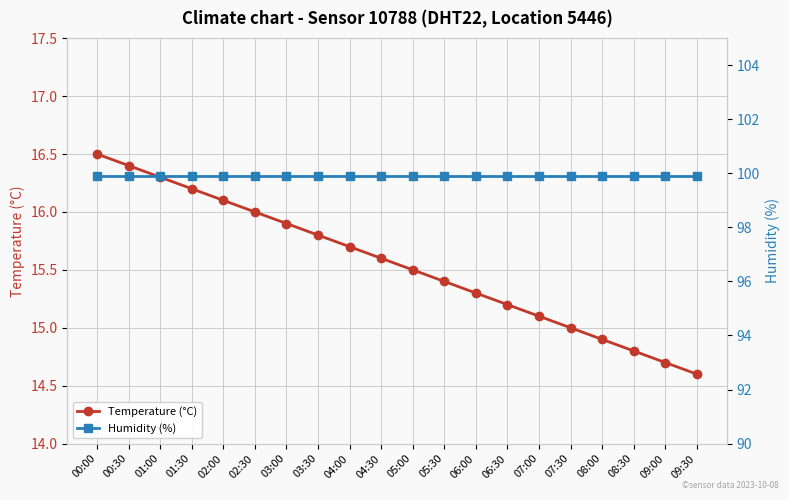

Reading left to right, transcribe all the data shown in this chart.

Temperature (°C): 00:00=16.5	00:30=16.4	01:00=16.3	01:30=16.2	02:00=16.1	02:30=16.0	03:00=15.9	03:30=15.8	04:00=15.7	04:30=15.6	05:00=15.5	05:30=15.4	06:00=15.3	06:30=15.2	07:00=15.1	07:30=15.0	08:00=14.9	08:30=14.8	09:00=14.7	09:30=14.6
Humidity (%): 00:00=99.9	00:30=99.9	01:00=99.9	01:30=99.9	02:00=99.9	02:30=99.9	03:00=99.9	03:30=99.9	04:00=99.9	04:30=99.9	05:00=99.9	05:30=99.9	06:00=99.9	06:30=99.9	07:00=99.9	07:30=99.9	08:00=99.9	08:30=99.9	09:00=99.9	09:30=99.9